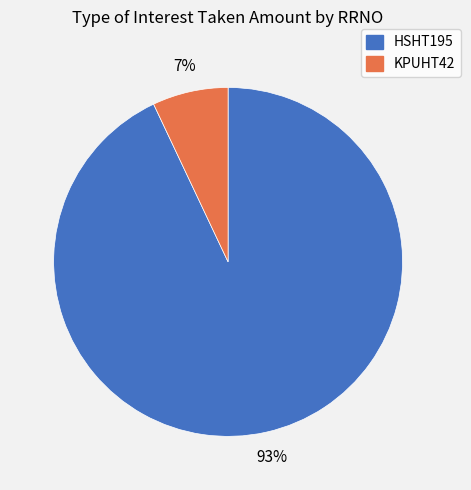

What percentage is the KPUHT42 slice, to the nearest percent?

7%